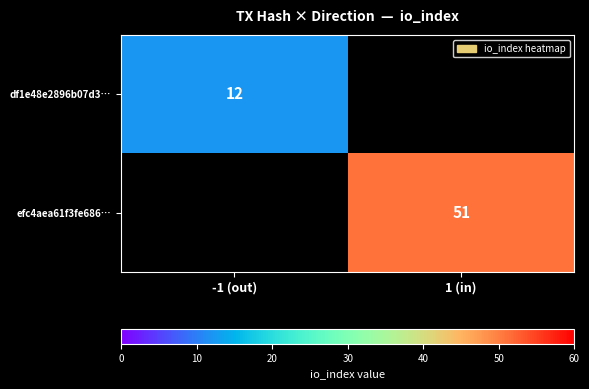

Where is df1e48e2896b07d3… nearest to the value 6?

-1 (out)